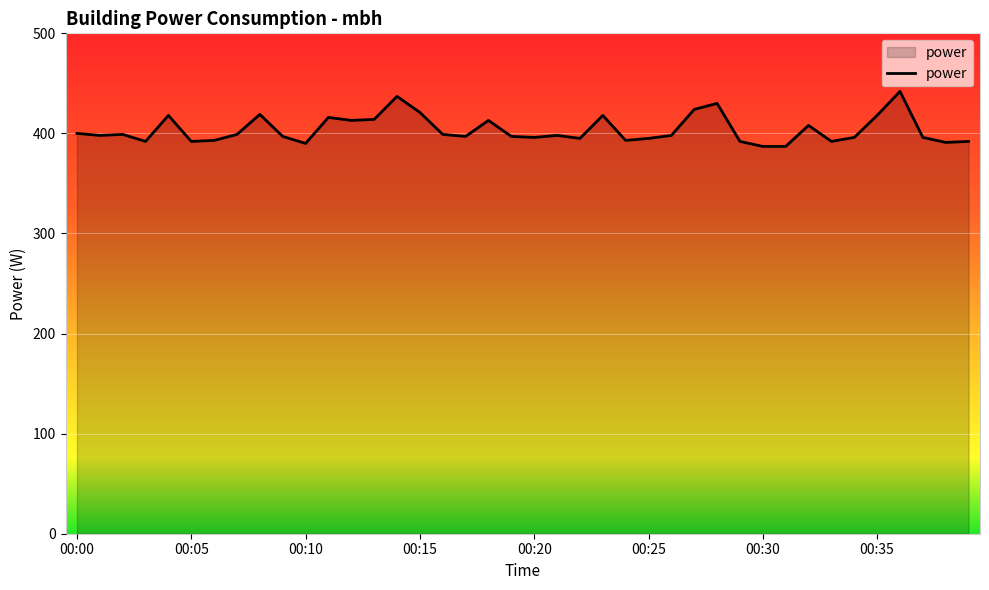

What is the maximum value shown in the chart?

442